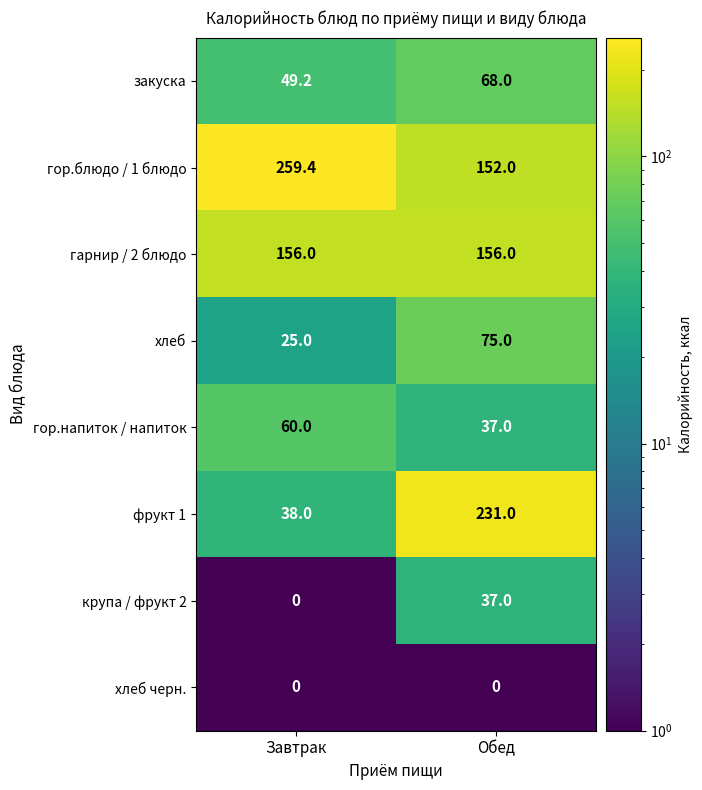

Between Завтрак and Обед, which series saw the biggest shift?

фрукт 1